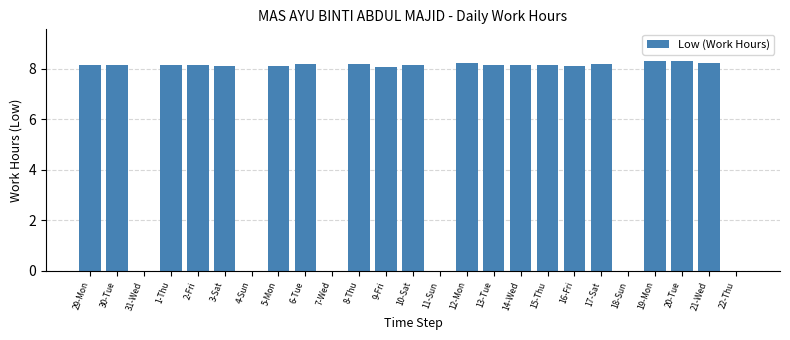

What is the maximum value shown in the chart?

8.3